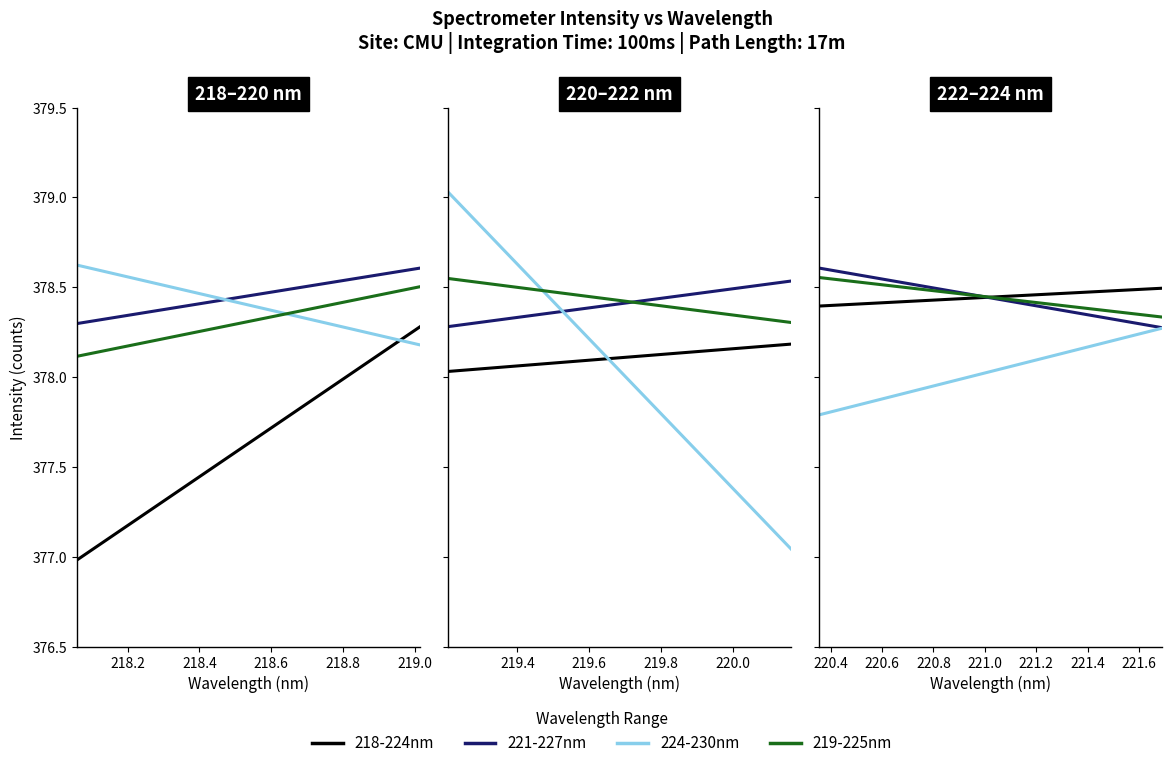

Which has a higher value, 218.8 or 218.6?

218.8